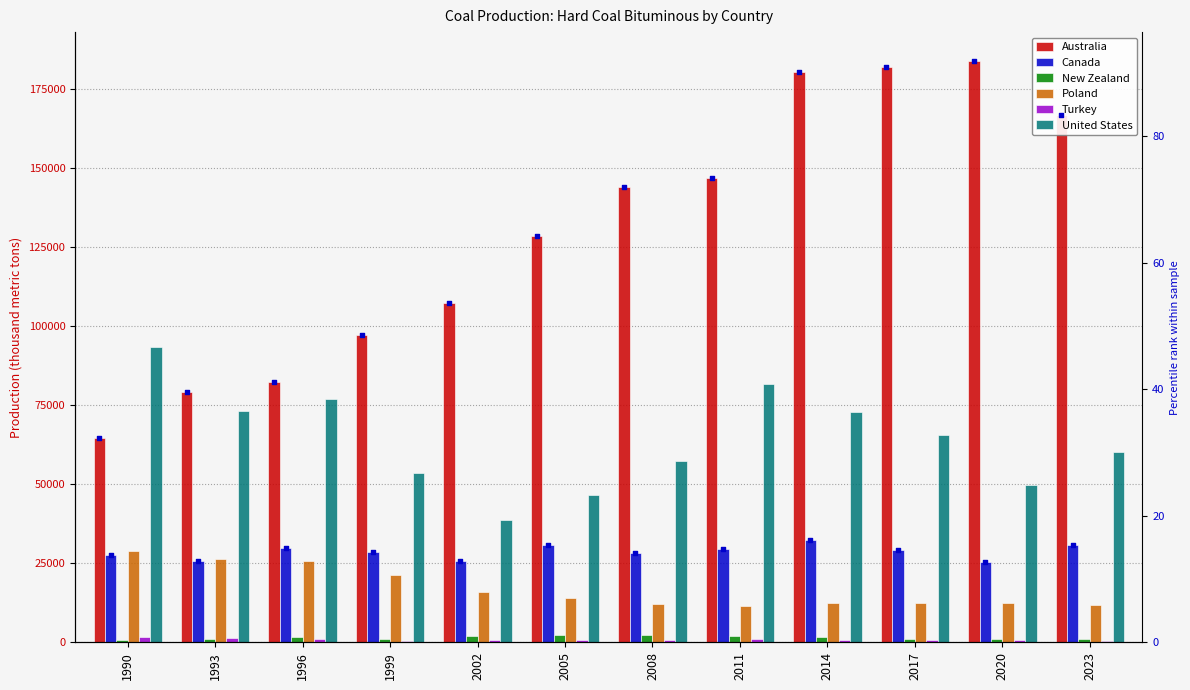

Which series contains the lowest Y value?

Turkey